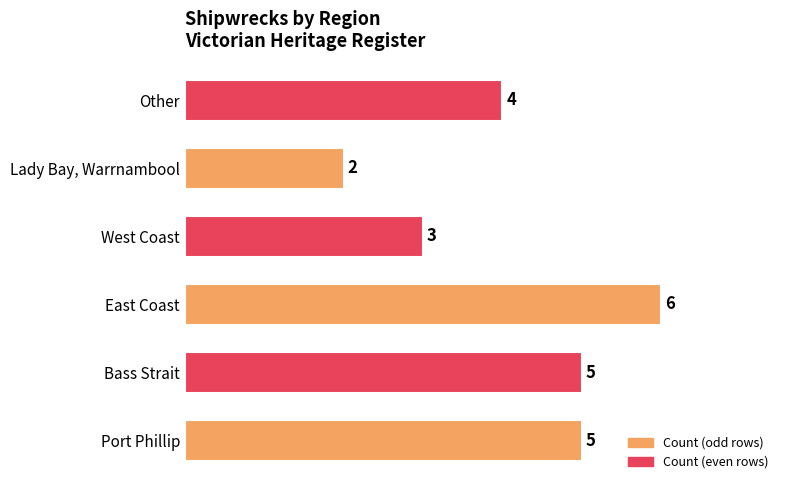

What is the difference between the maximum and minimum values?

4